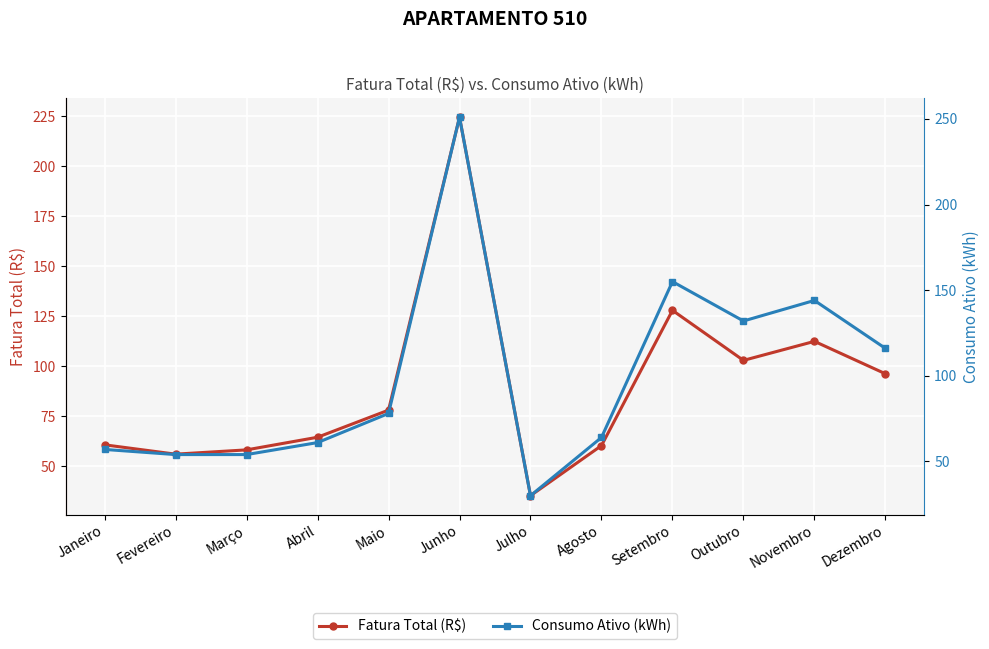

Where is Fatura Total (R$) nearest to the value 129?

Setembro